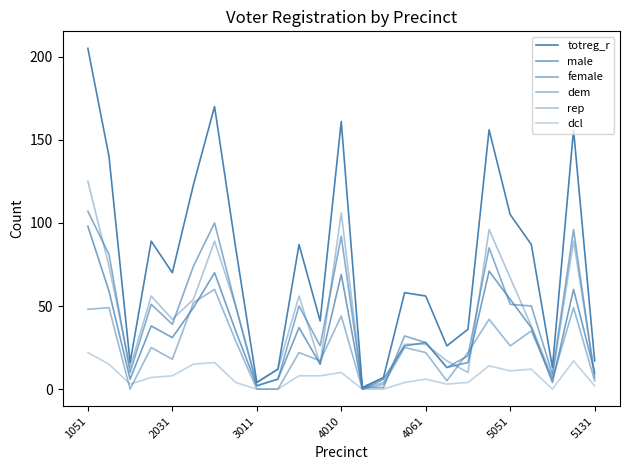

Which series has the largest range (max minus min)?

totreg_r